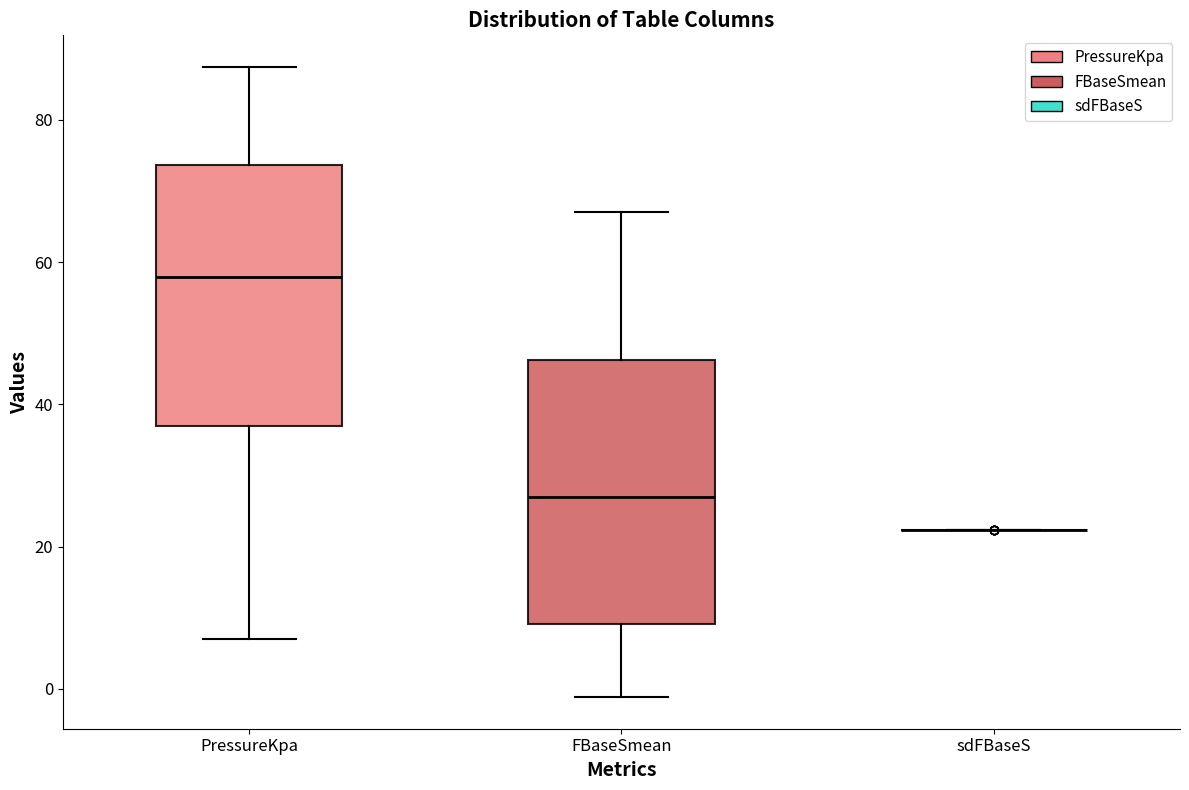

Where does the lower whisker of the box for PressureKpa end on the y-axis? The values are not printed on the chart, so give them approximately, as read against the axis.

6